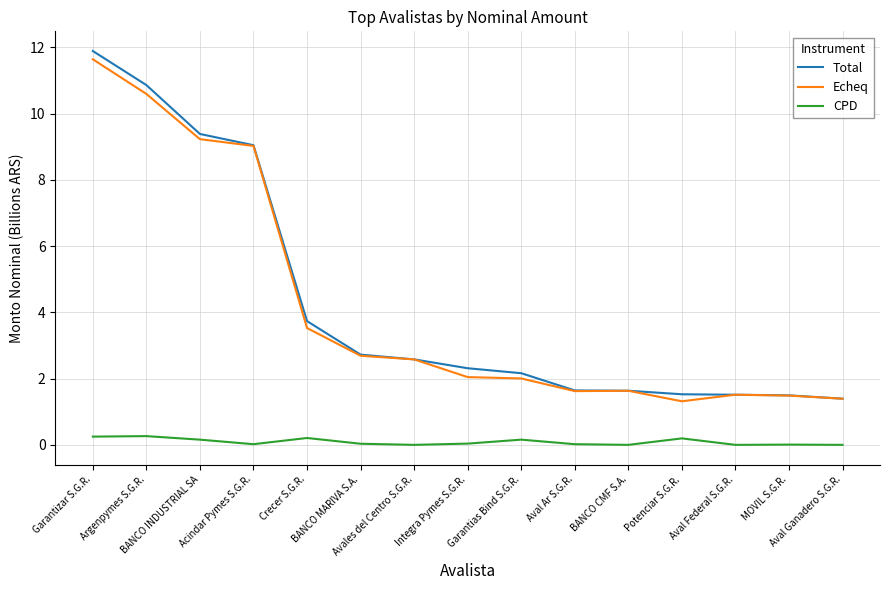

What is the difference between the highest and lowest values at Argenpymes S.G.R.?

10.6